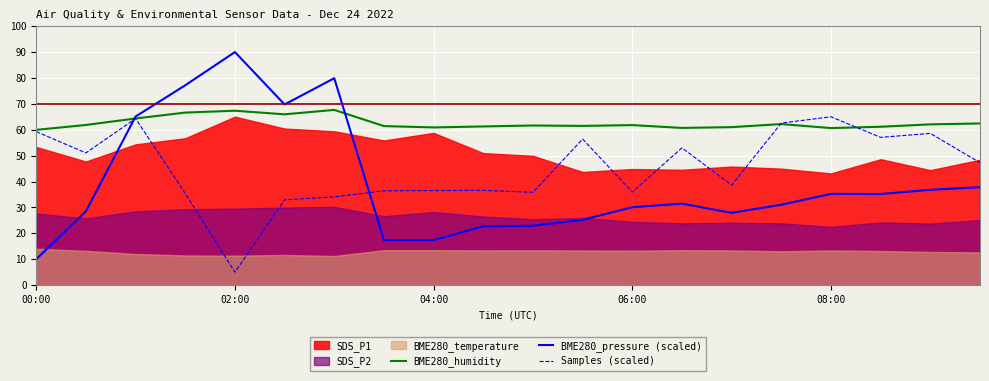

What is the approximate value of Samples (scaled) at 04:00?

36.5